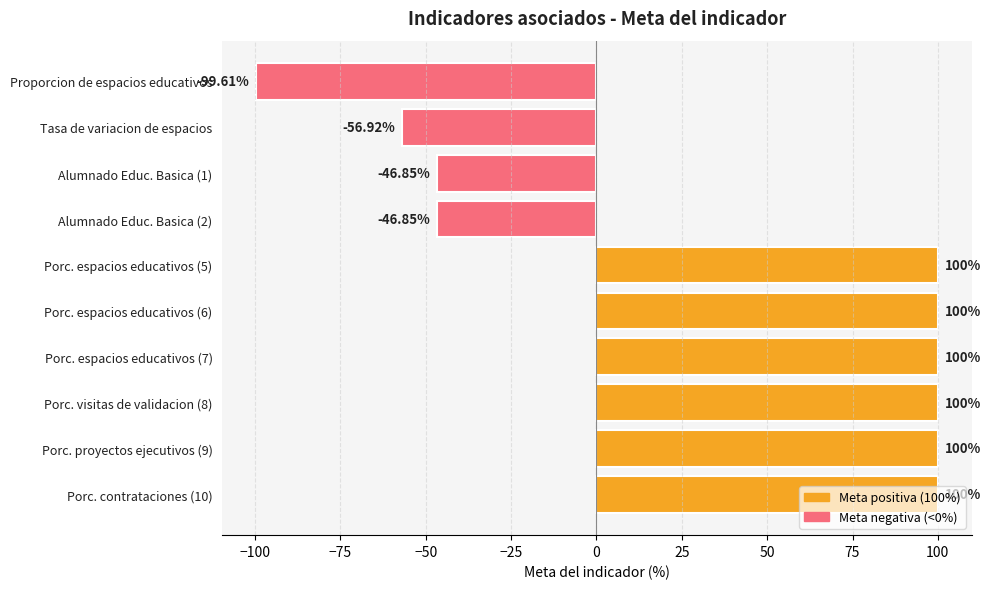

How many series are shown in this chart?

1